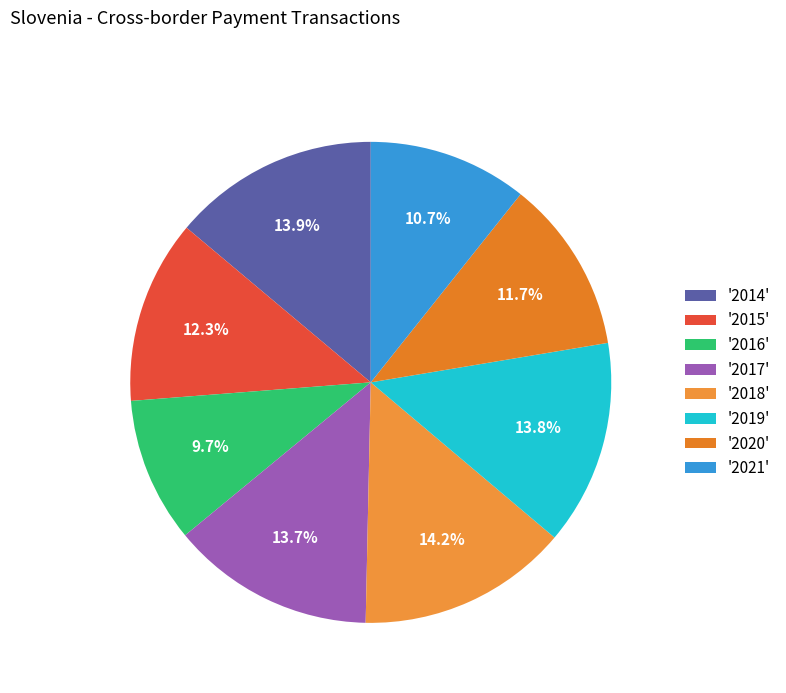

Count the number of slices in the pie.

8